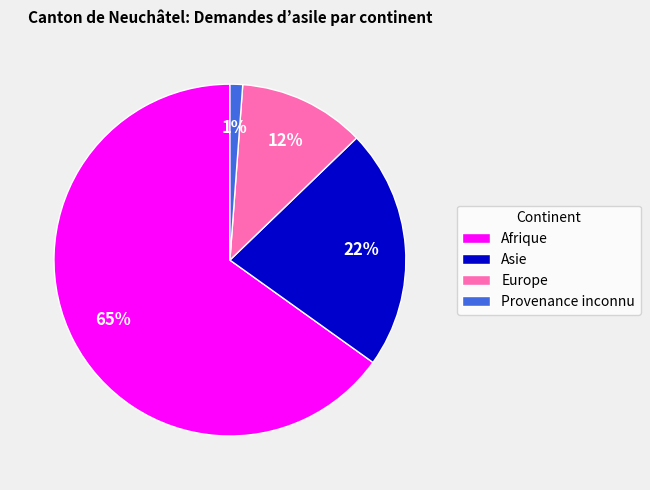

Is there a majority slice in this chart?

Yes